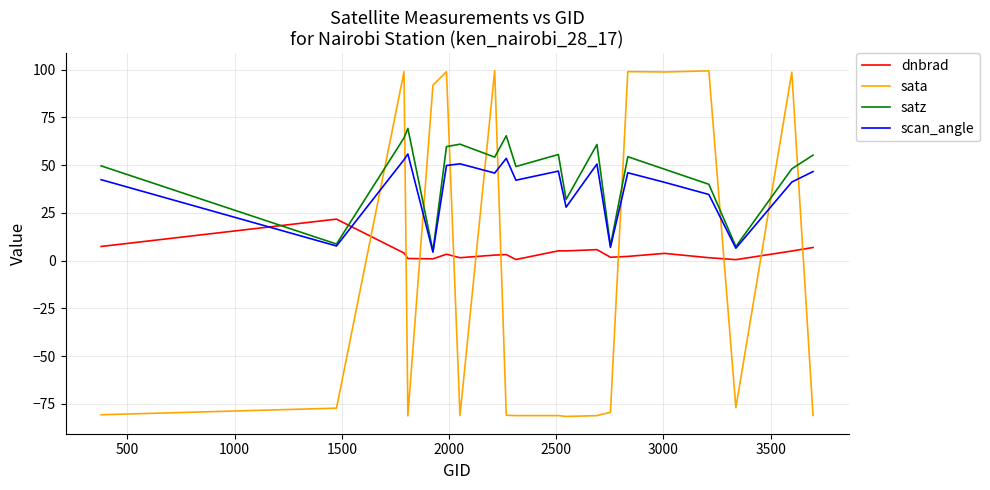

How many values in the satz series are below 54?

10